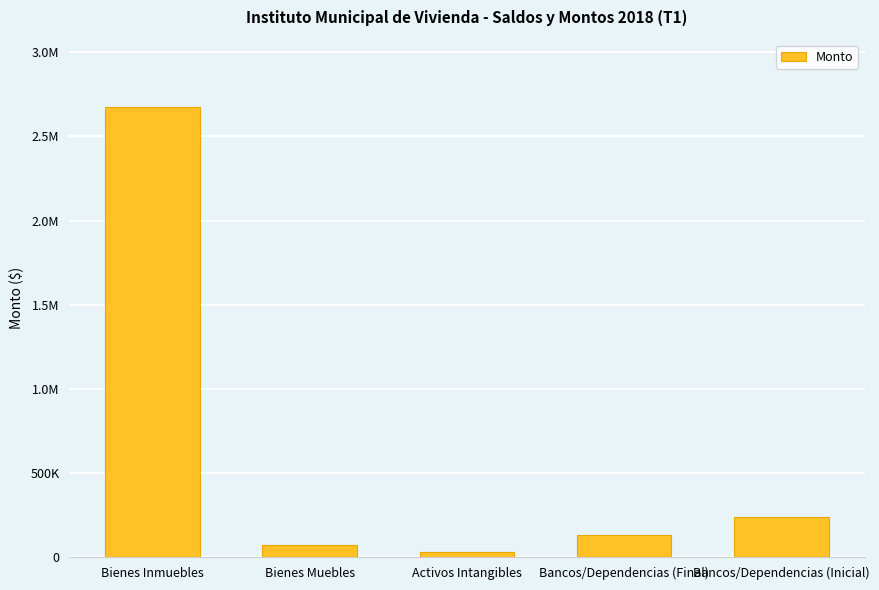

Rank the categories by value from highest to lowest.

Bienes Inmuebles, Bancos/Dependencias (Inicial), Bancos/Dependencias (Final), Bienes Muebles, Activos Intangibles